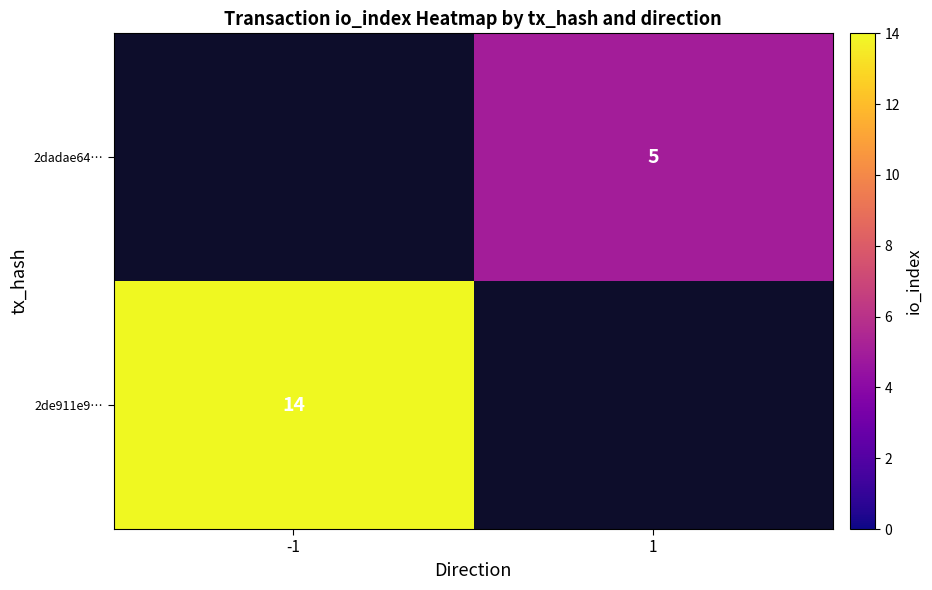

At which category does the chart reach its minimum across all series?

1